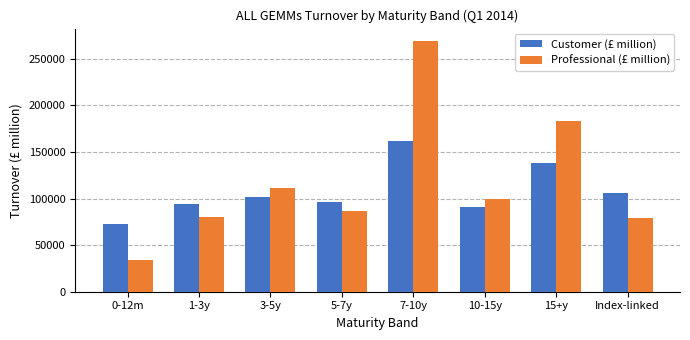

What is the difference between the Professional (£ million) values at 15+y and 5-7y?

96950.1